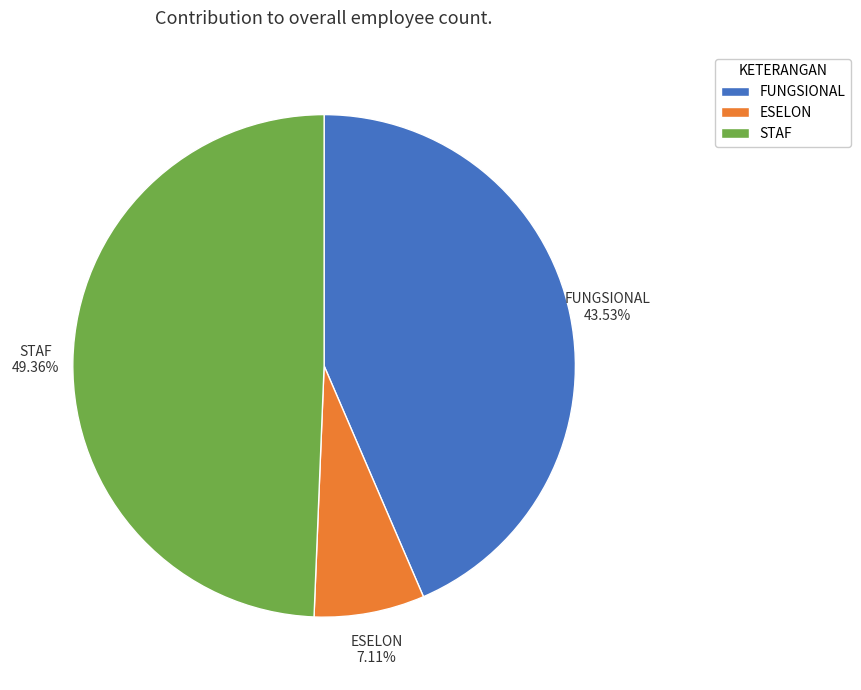

To the nearest percent, what is the average slice percentage?

33%